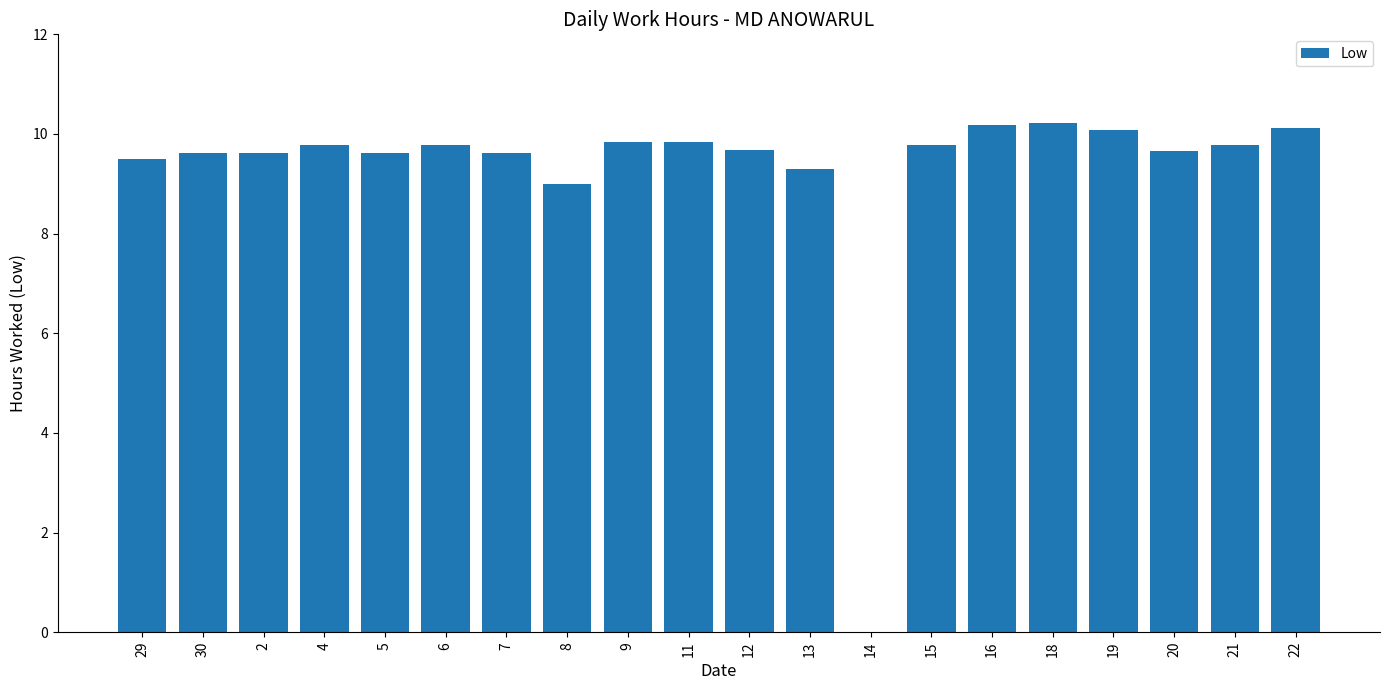

At which label is the value closest to 5?

8